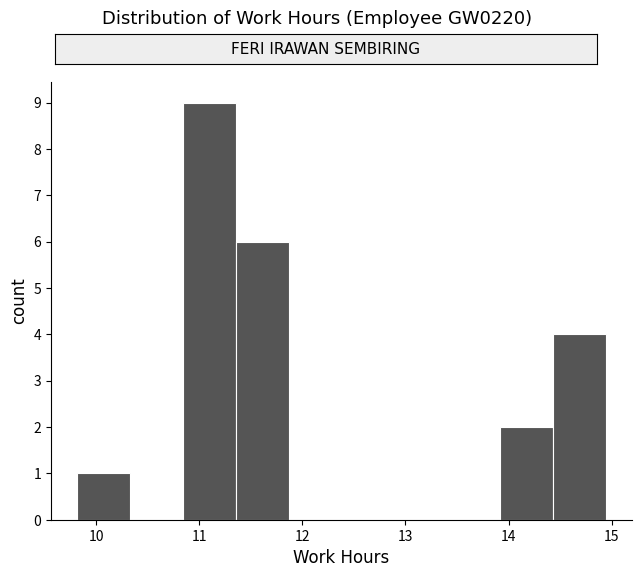

Reading left to right, transcribe this chart: for each bar, give the range it covers on the x-axis and its height. Neither the bar edges nor the heights are printed on the chart, so give them approximately, as read against the axes.

9.8 to 10.3: 1
10.3 to 10.8: 0
10.8 to 11.4: 9
11.4 to 11.9: 6
11.9 to 12.4: 0
12.4 to 12.9: 0
12.9 to 13.4: 0
13.4 to 13.9: 0
13.9 to 14.4: 2
14.4 to 14.9: 4